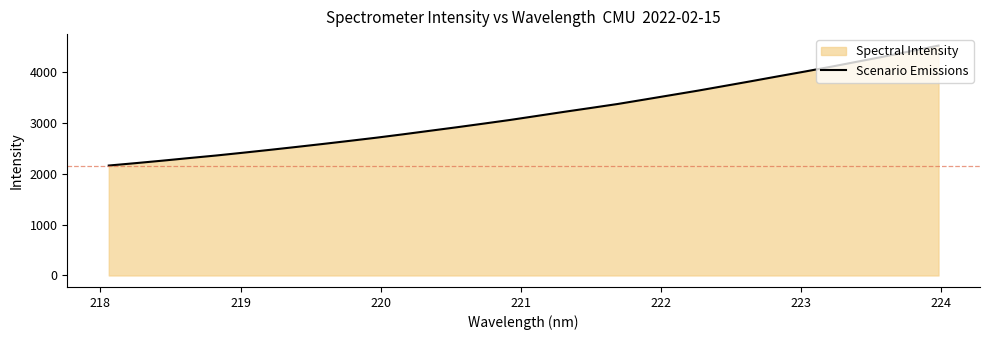

What is the smallest value displayed?

2158.9